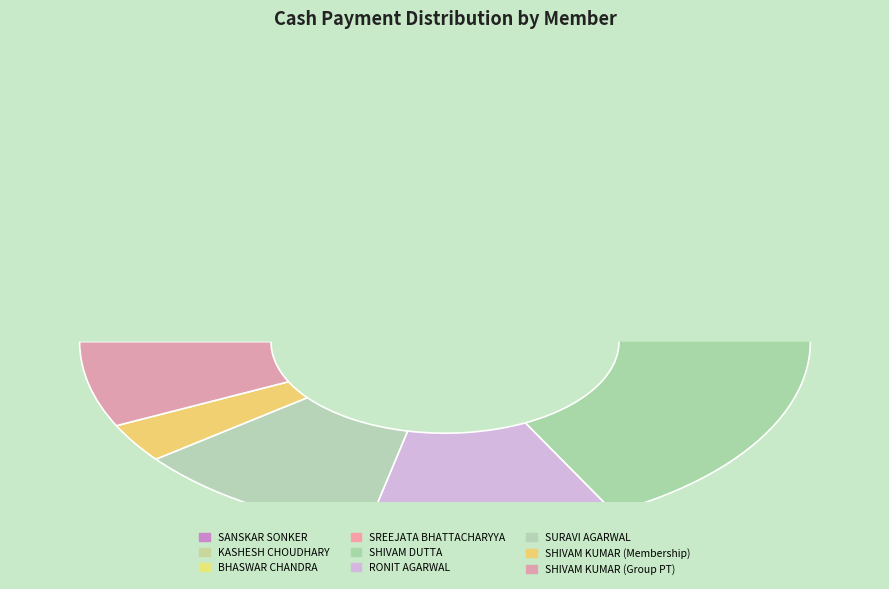

To the nearest percent, what is the difference between the SHIVAM KUMAR (Group PT) and BHASWAR CHANDRA slice percentages?

14%